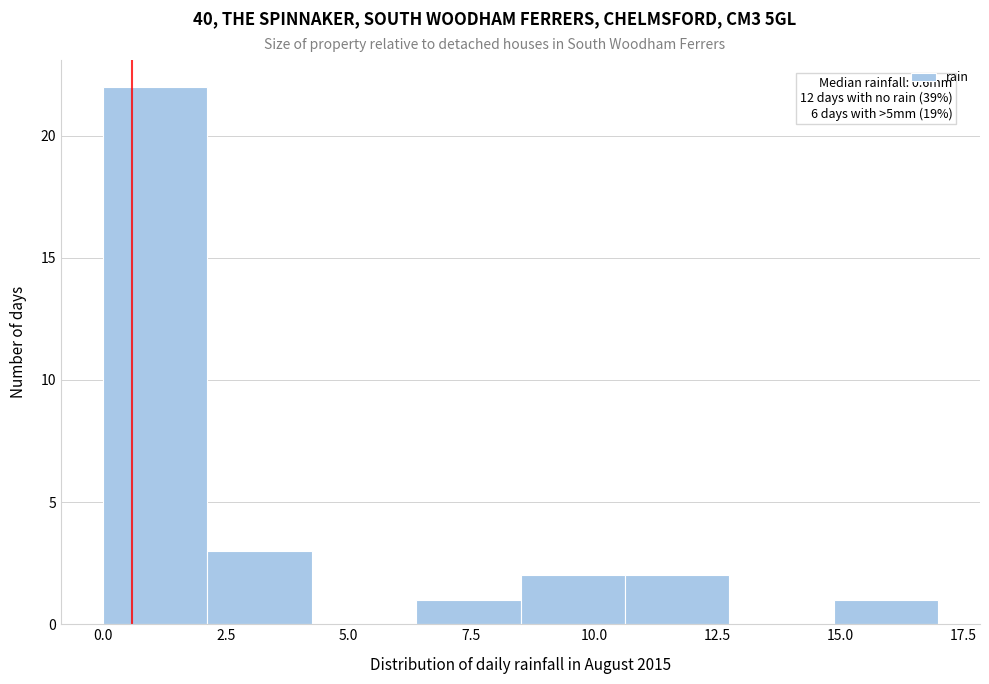

Which range on the x-axis has the tallest bar?

0.0 to 2.0